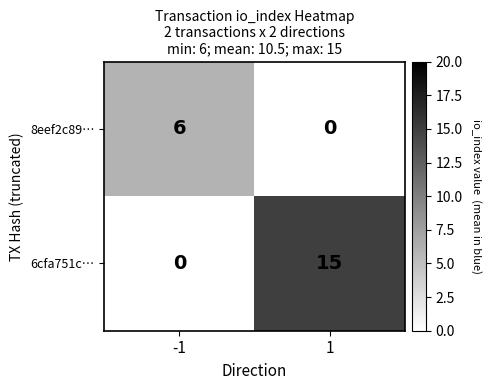

How many positive values does the 8eef2c89… series have?

1